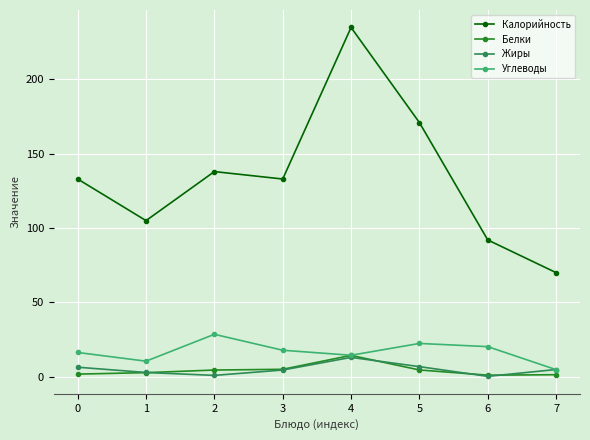

True or false: Белки and Калорийность intersect in this chart.

False